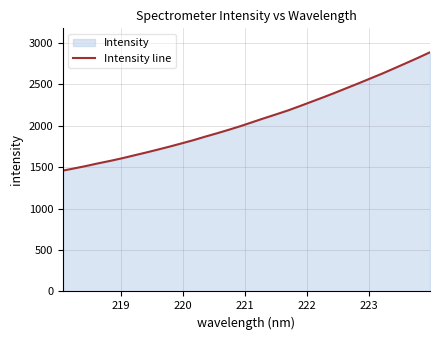

What is the maximum value shown in the chart?

2889.2